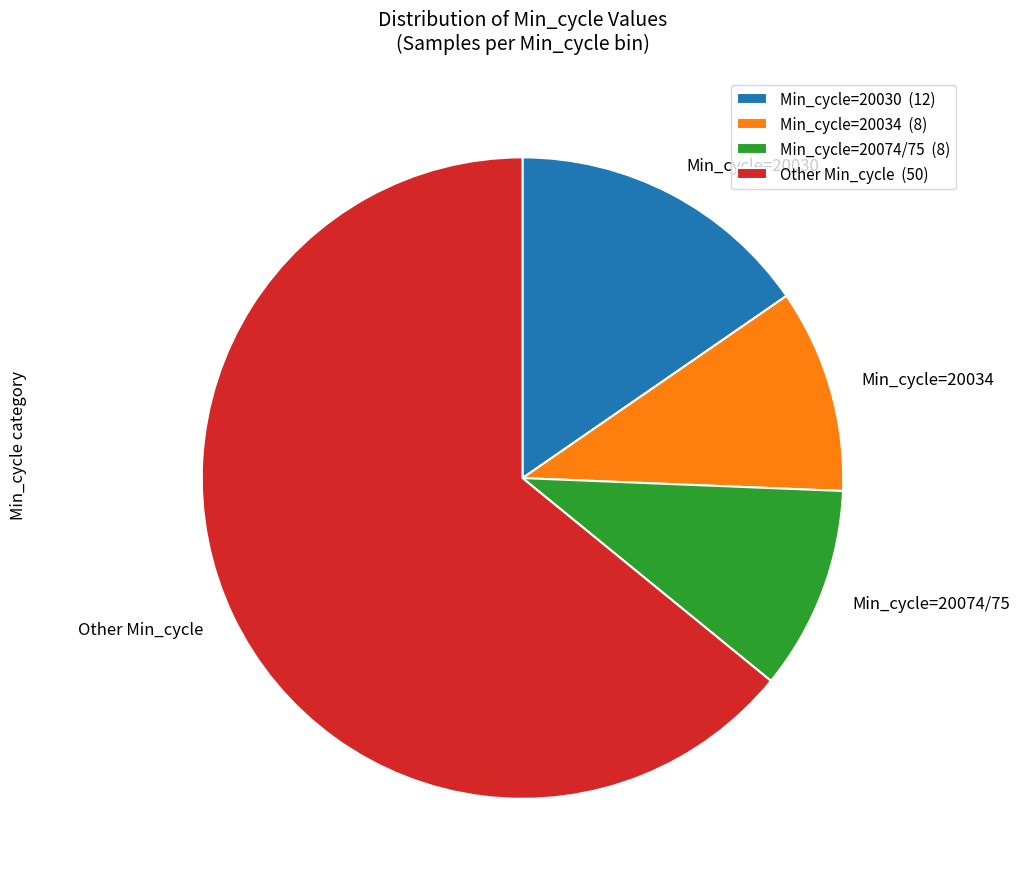

Count the number of slices in the pie.

4